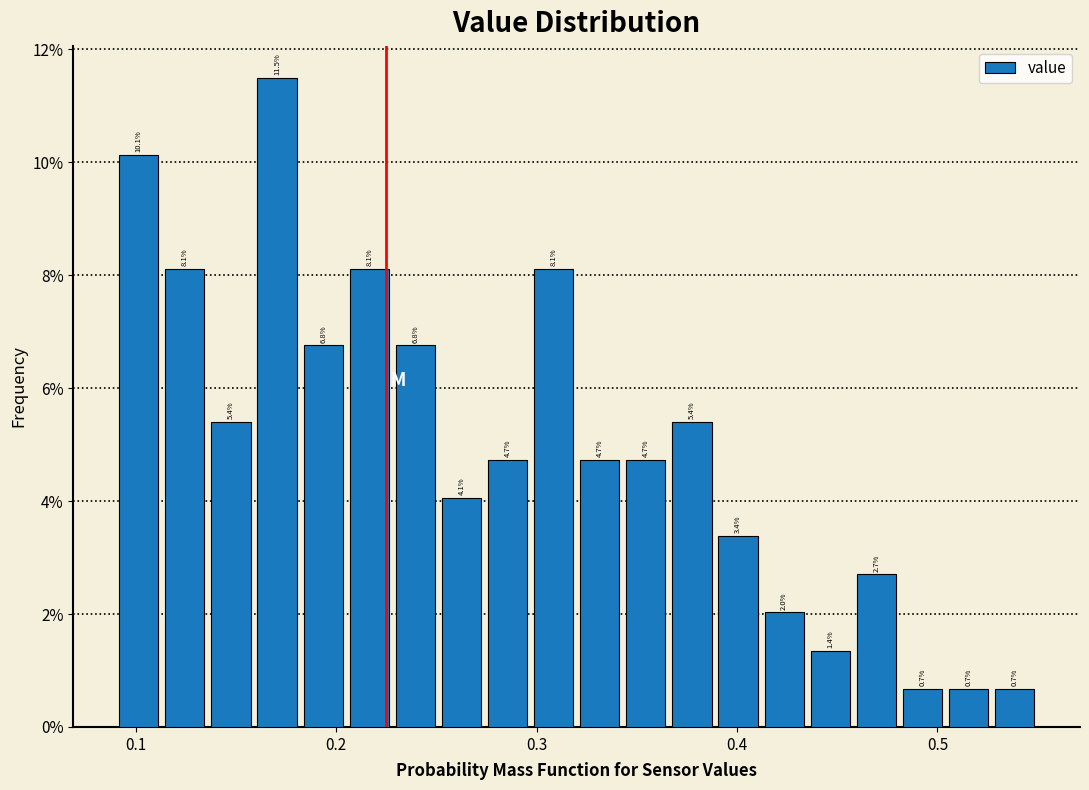

Read against the x-axis, roughly where is the centre of the tallest bar?

0.17